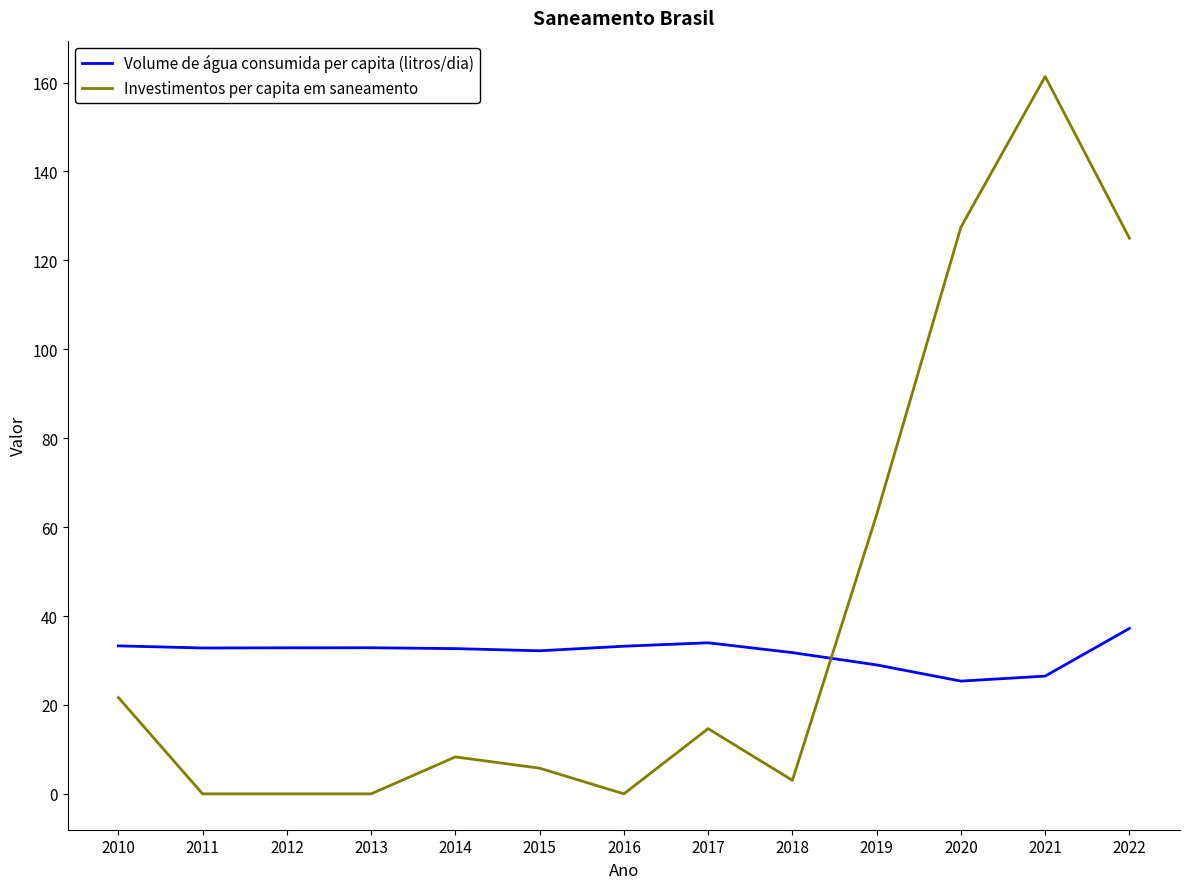

What is the difference between the Investimentos per capita em saneamento values at 2015 and 2021?

155.6